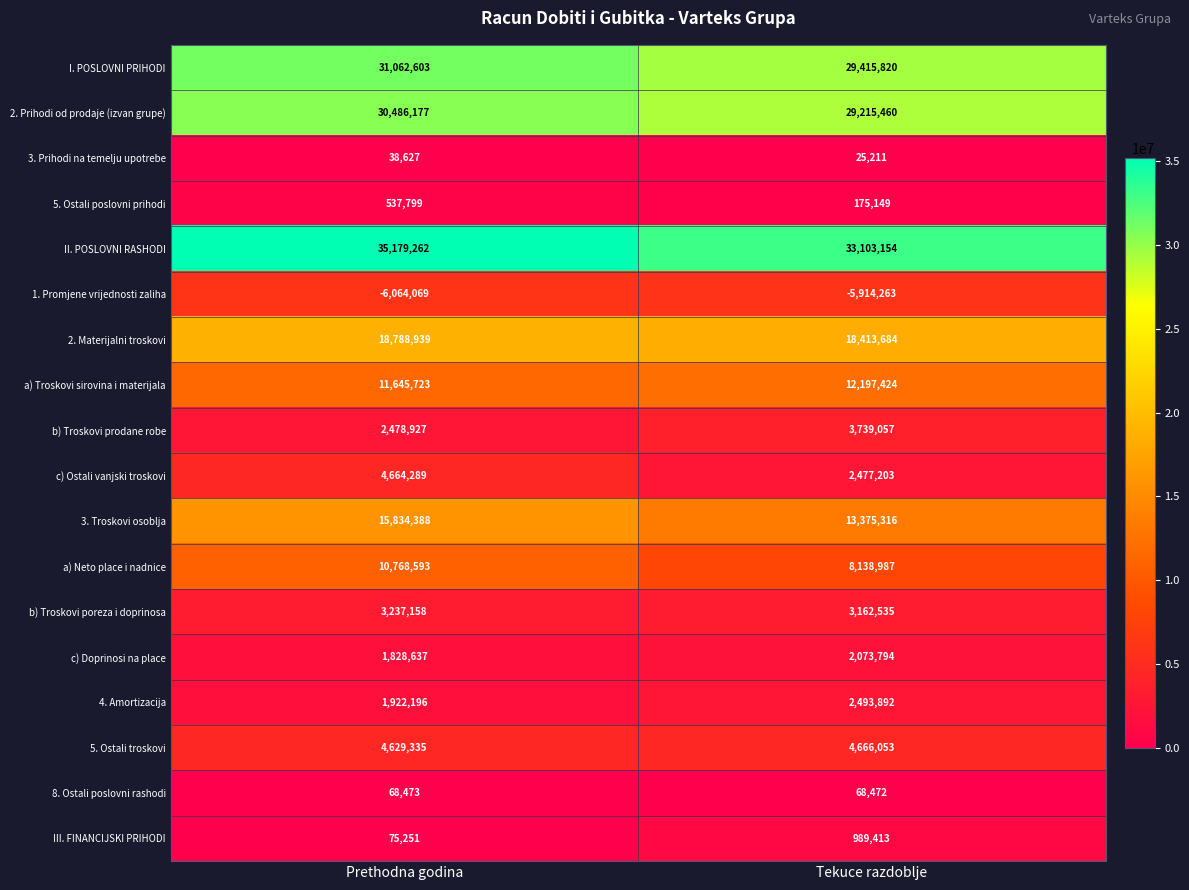

At which label is 4. Amortizacija closest to 2208044?

Prethodna godina